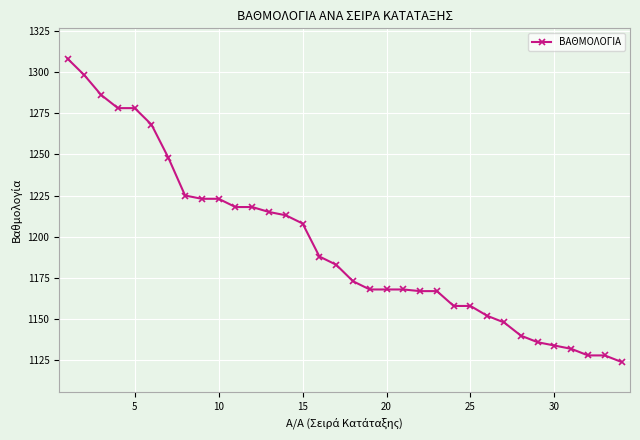

What is the difference between the maximum and second lowest values?

180